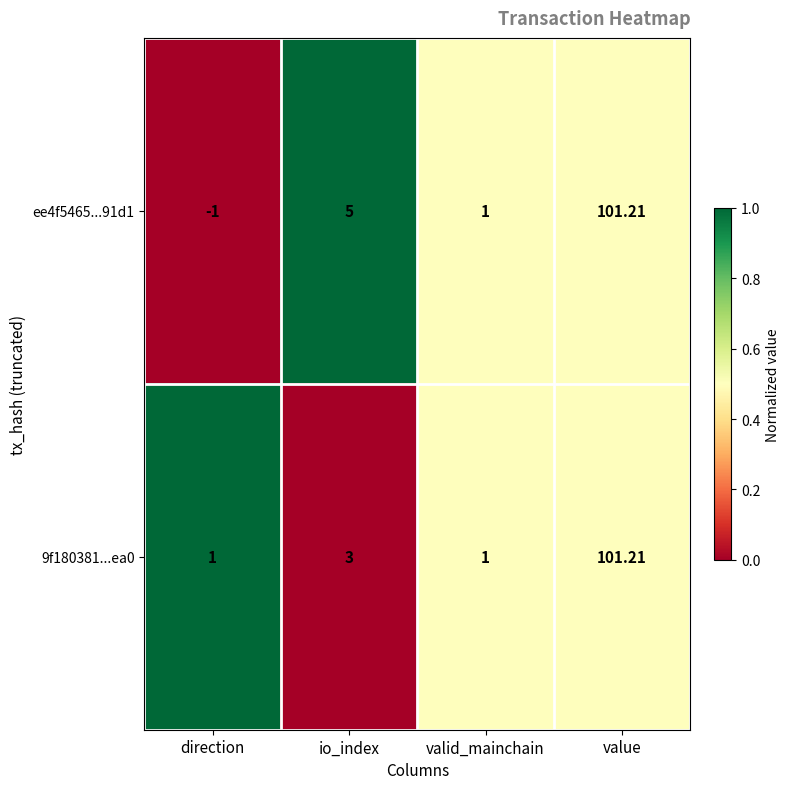

What is the total value across all series at io_index?

8.0